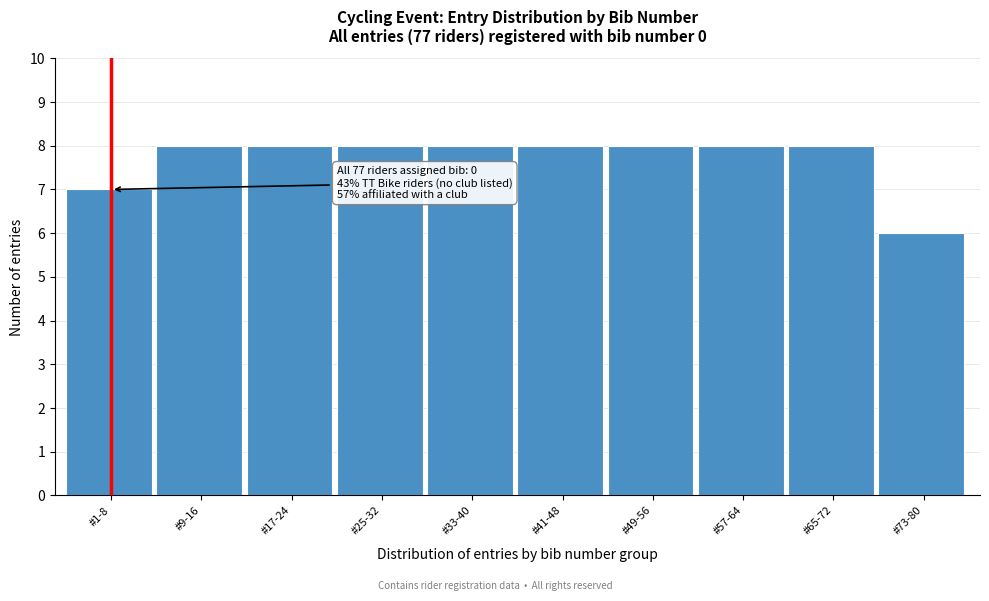

Reading left to right, transcribe all the data shown in this chart.

7	8	8	8	8	8	8	8	8	6